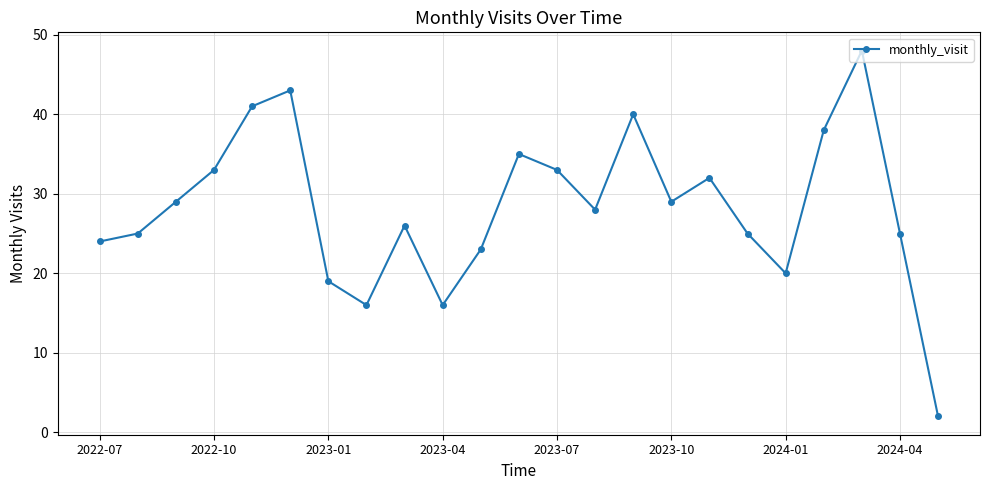

What is the average value?

28